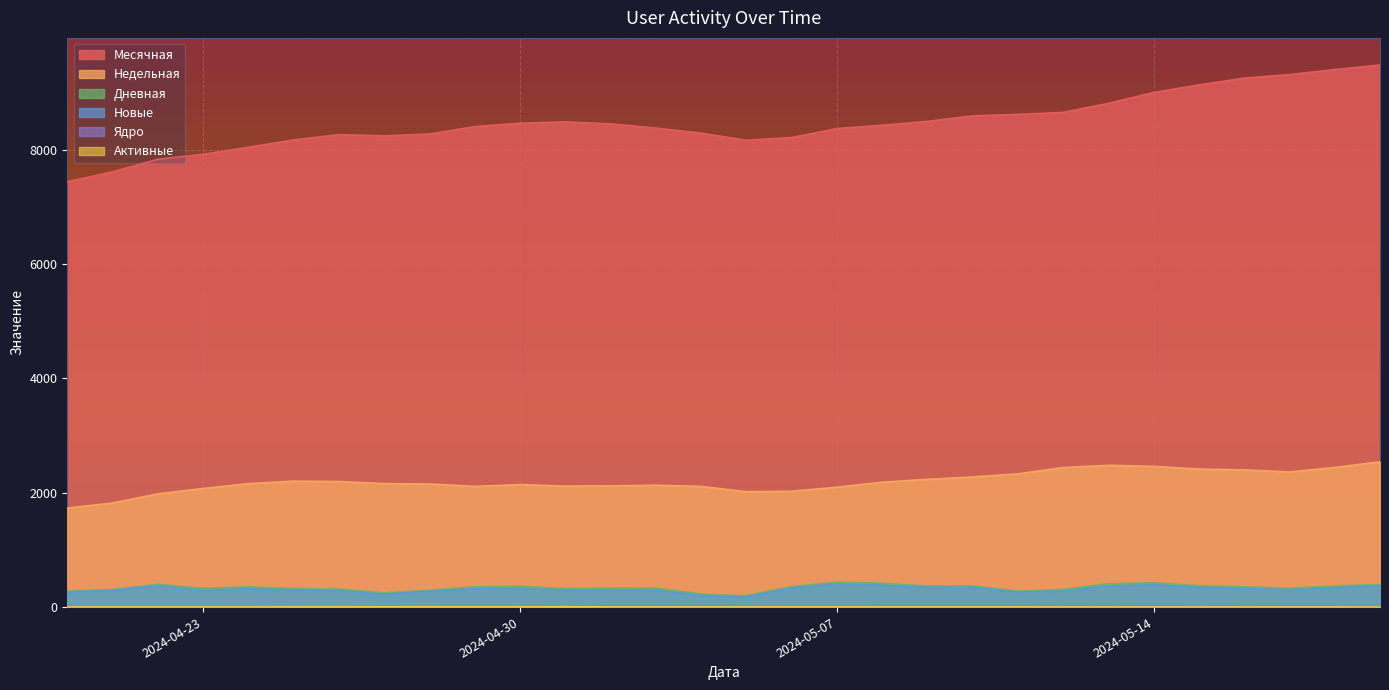

What is the total value across all series at 2024-05-15?

12273